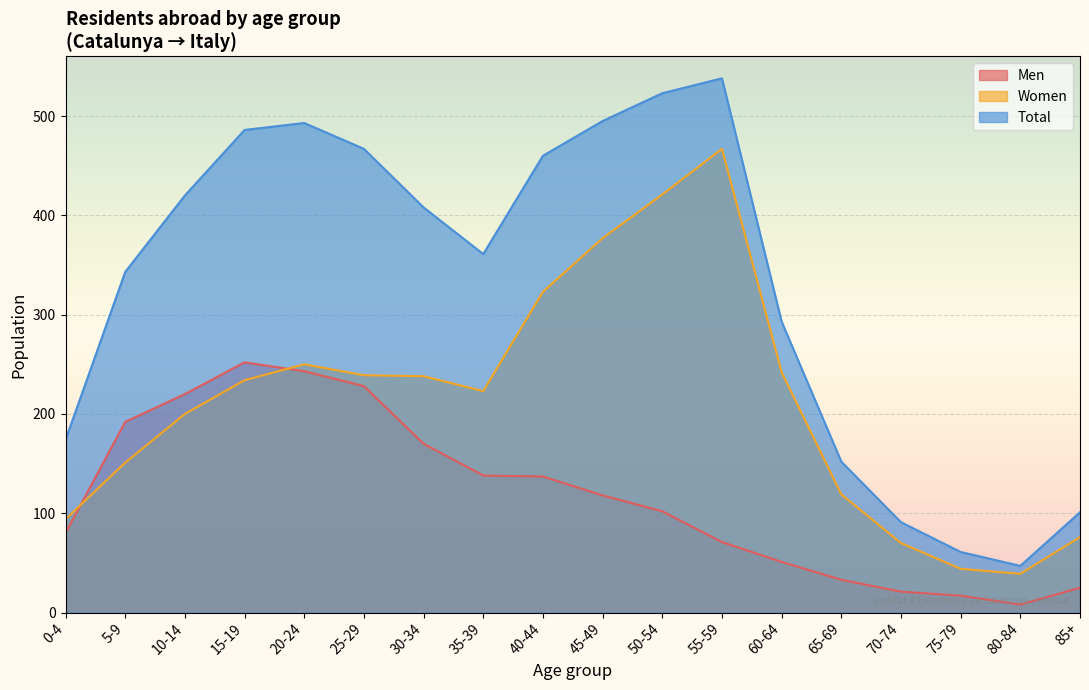

How many interior local peaks does the Men series have?

1